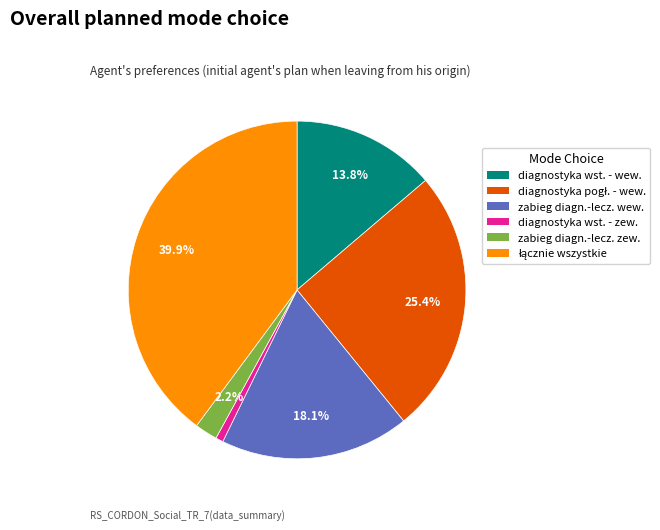

Is there any slice that represents more than half of the pie?

No